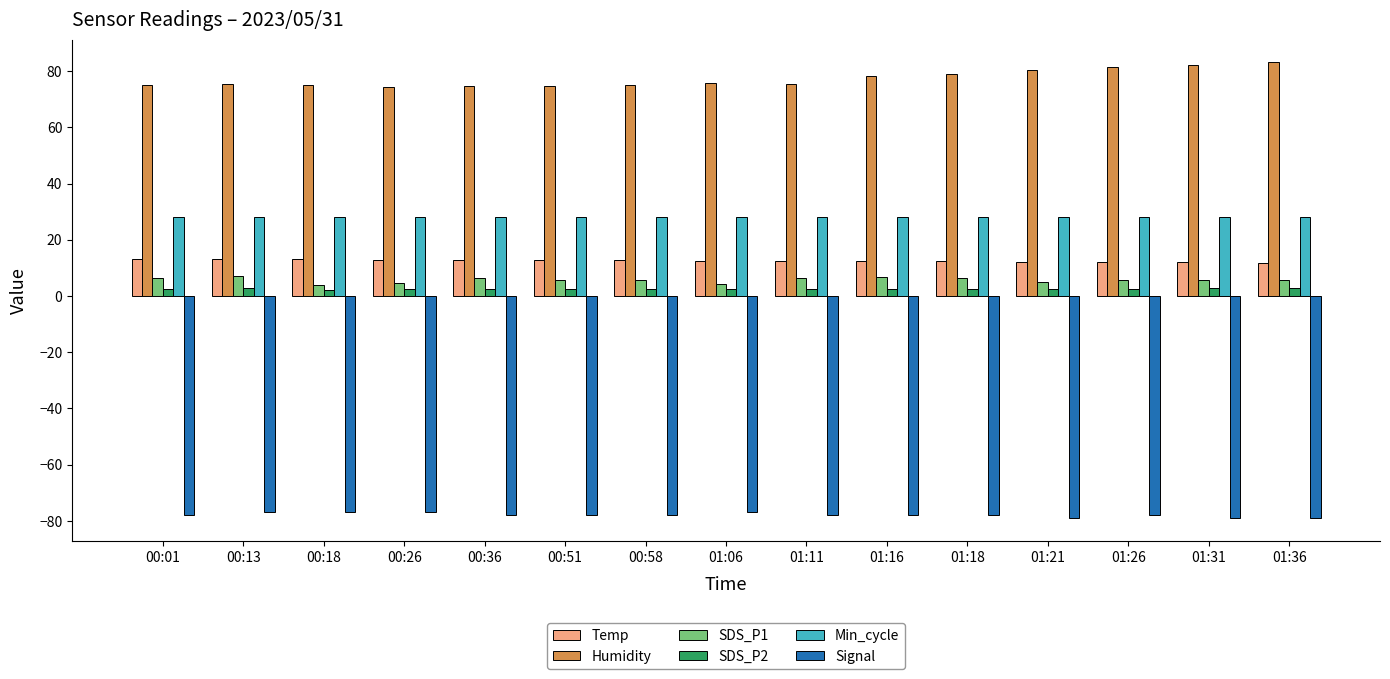

What is the label of the 12th bar from the right?

00:26